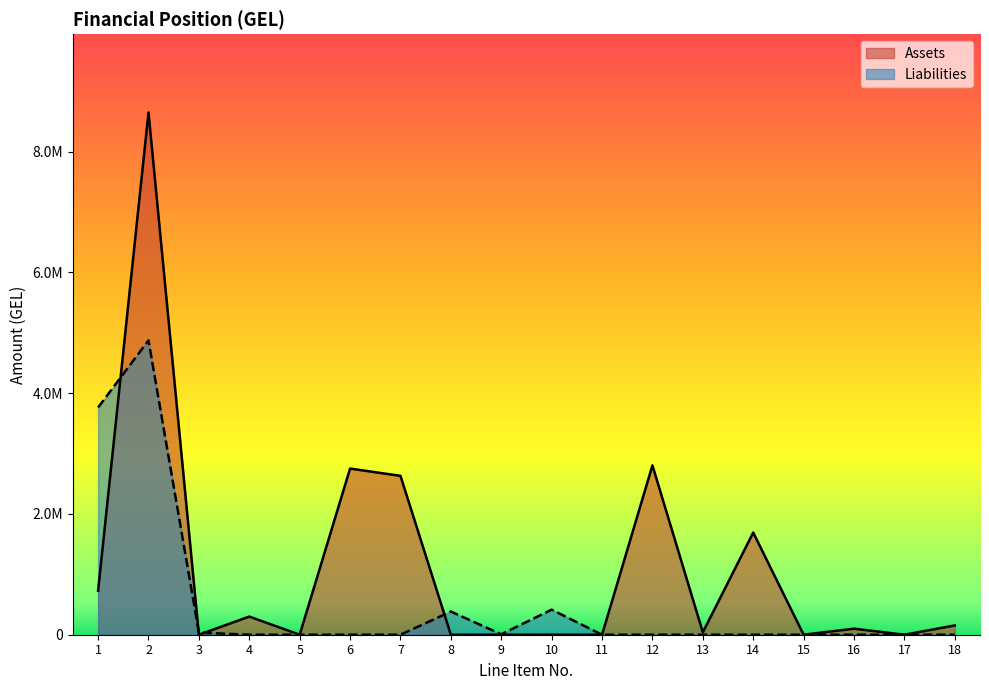

Is the value of Liabilities at 12 greater than the value of Assets at 17?

No